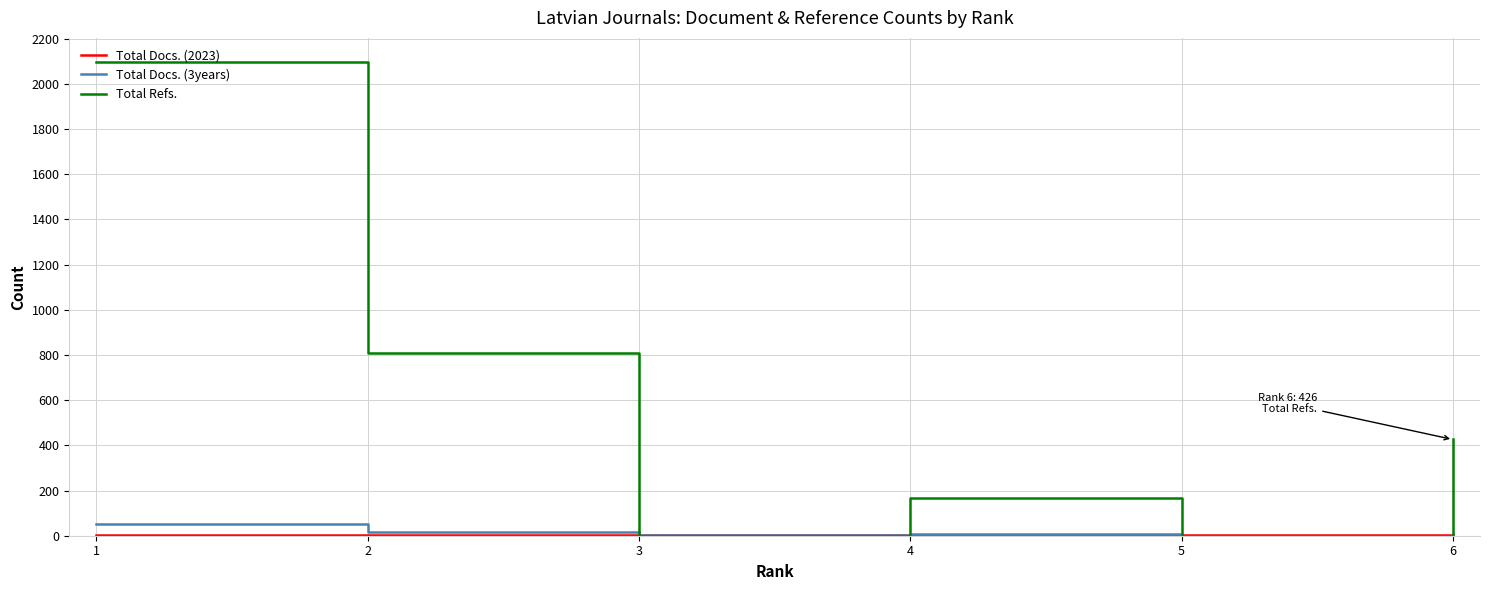

Which series has the largest range (max minus min)?

Total Refs.